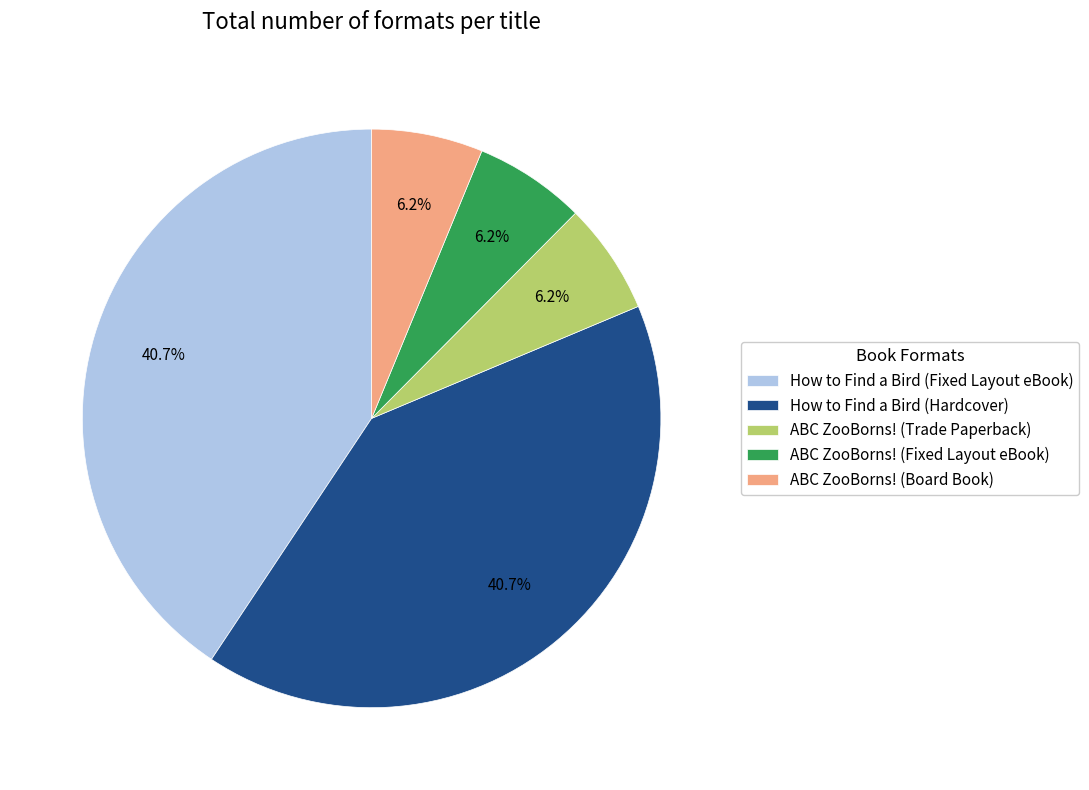

How many segments does this pie chart have?

5